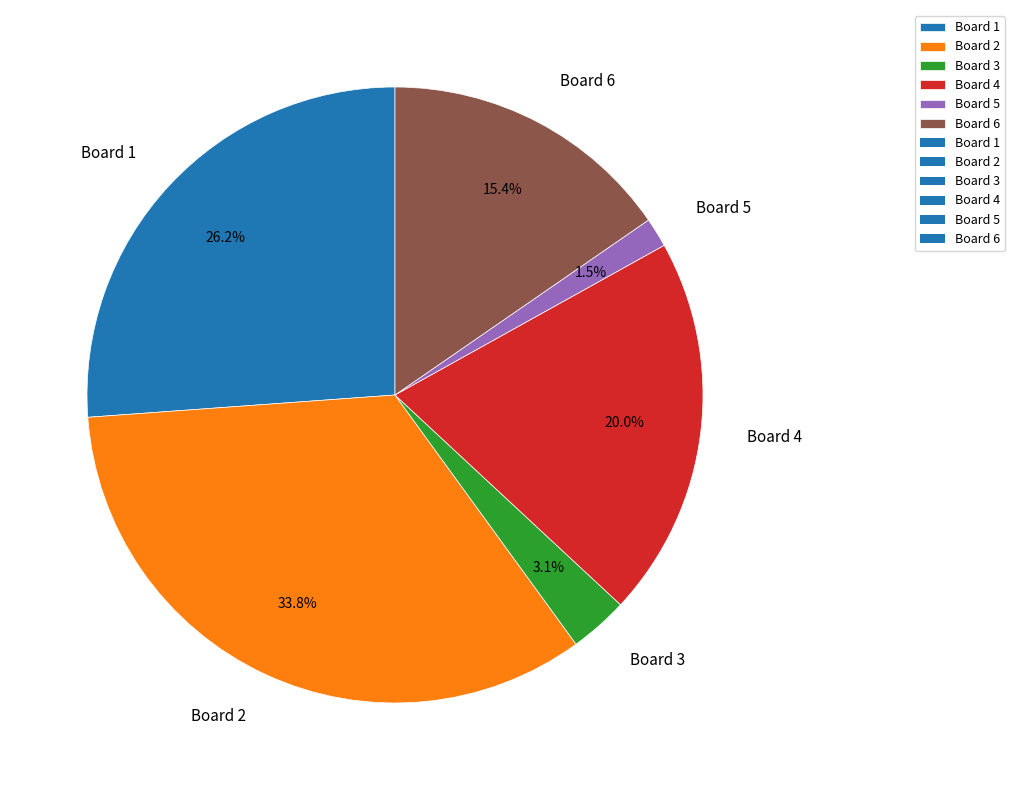

To the nearest percent, what percentage of the pie is Board 6?

15%